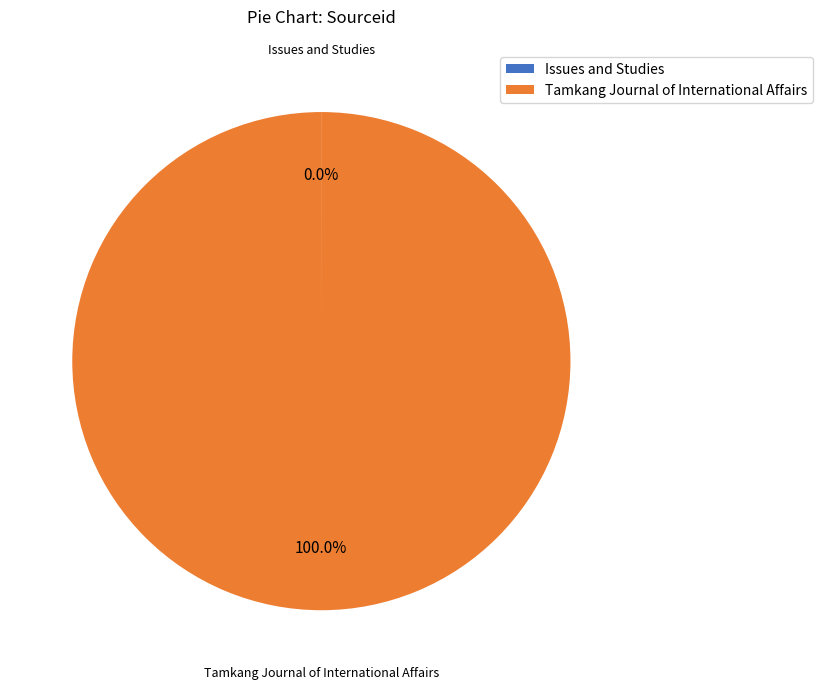

Which slice represents more than half of the pie?

Tamkang Journal of International Affairs